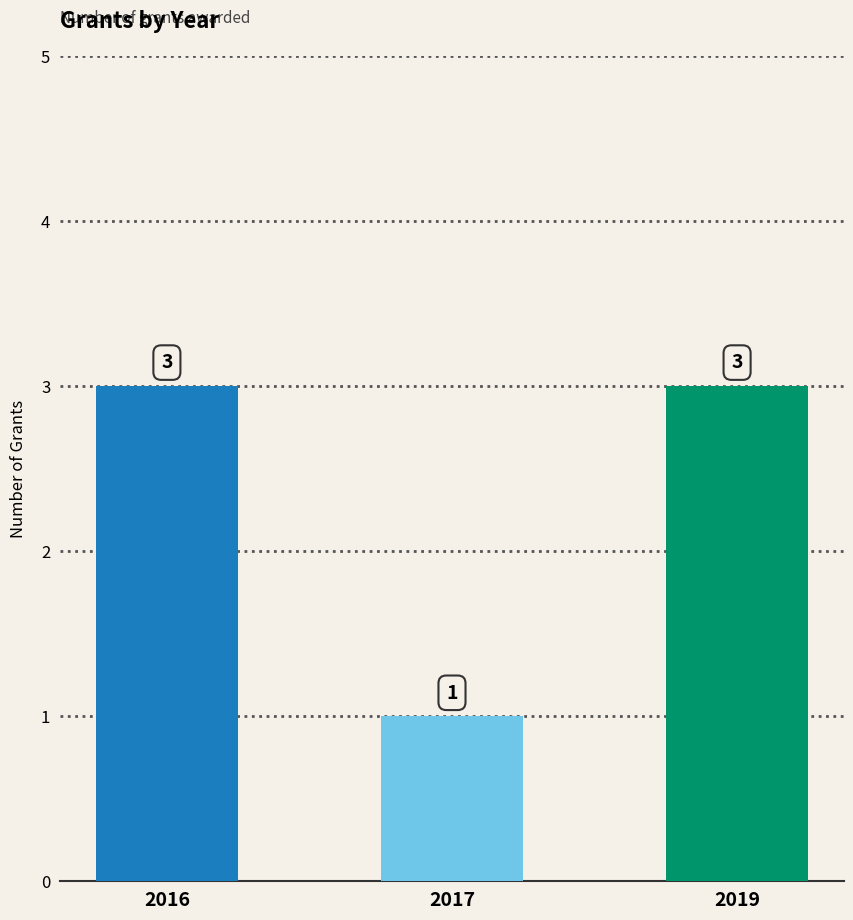

Reading left to right, extract all data points from this chart.

2016=3	2017=1	2019=3